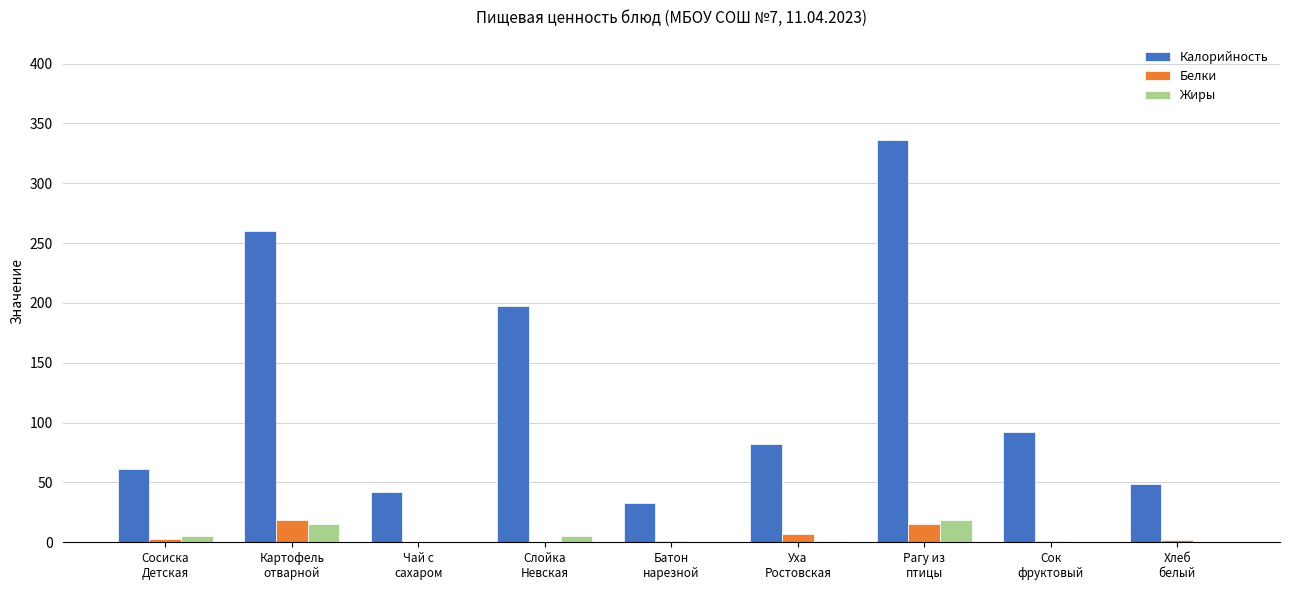

Which series has the widest spread of values?

Калорийность